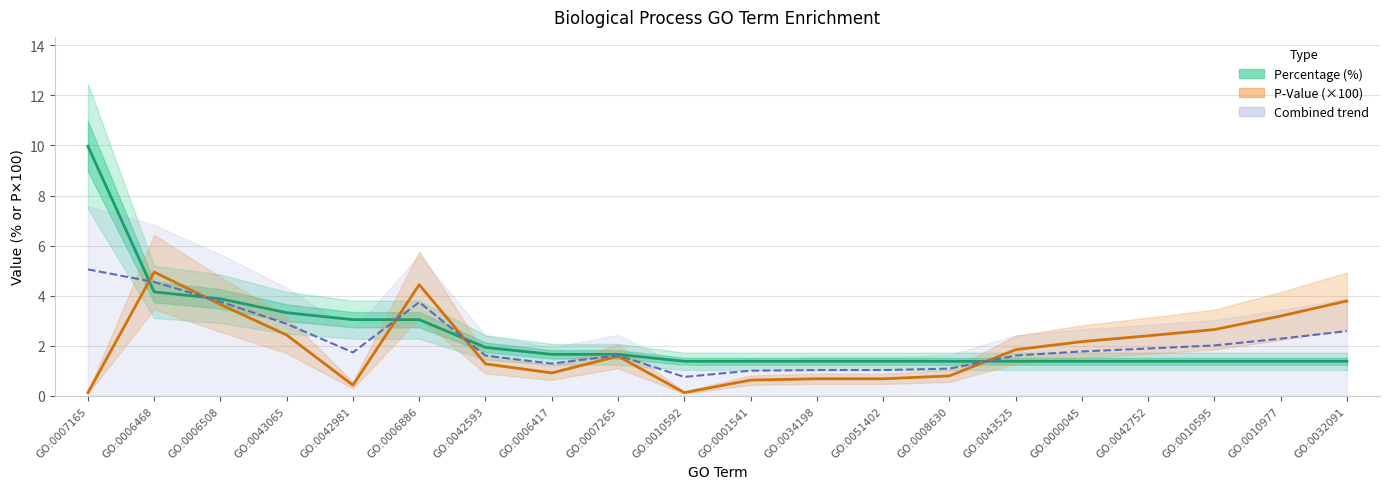

Rank the series at GO:0042593 from lowest to highest value.

P-Value (×100), Combined trend, Percentage (%)